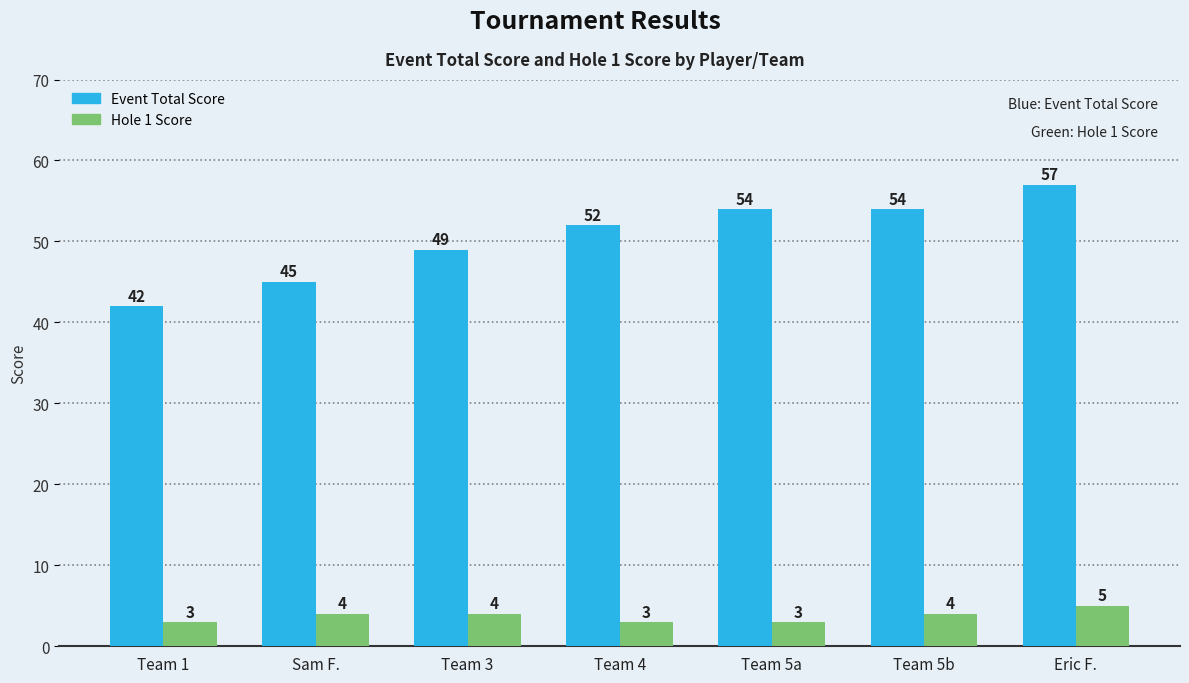

Rank the series at Team 5a from lowest to highest value.

Hole 1 Score, Event Total Score